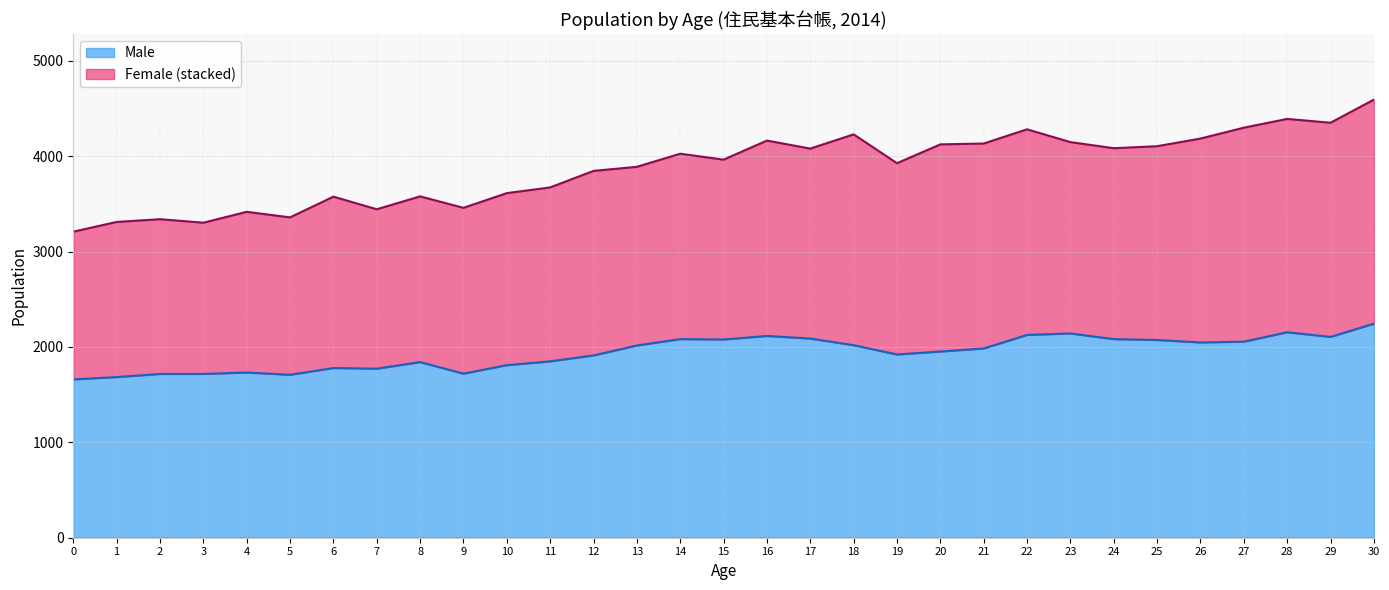

At which category does the chart reach its peak across all series?

30